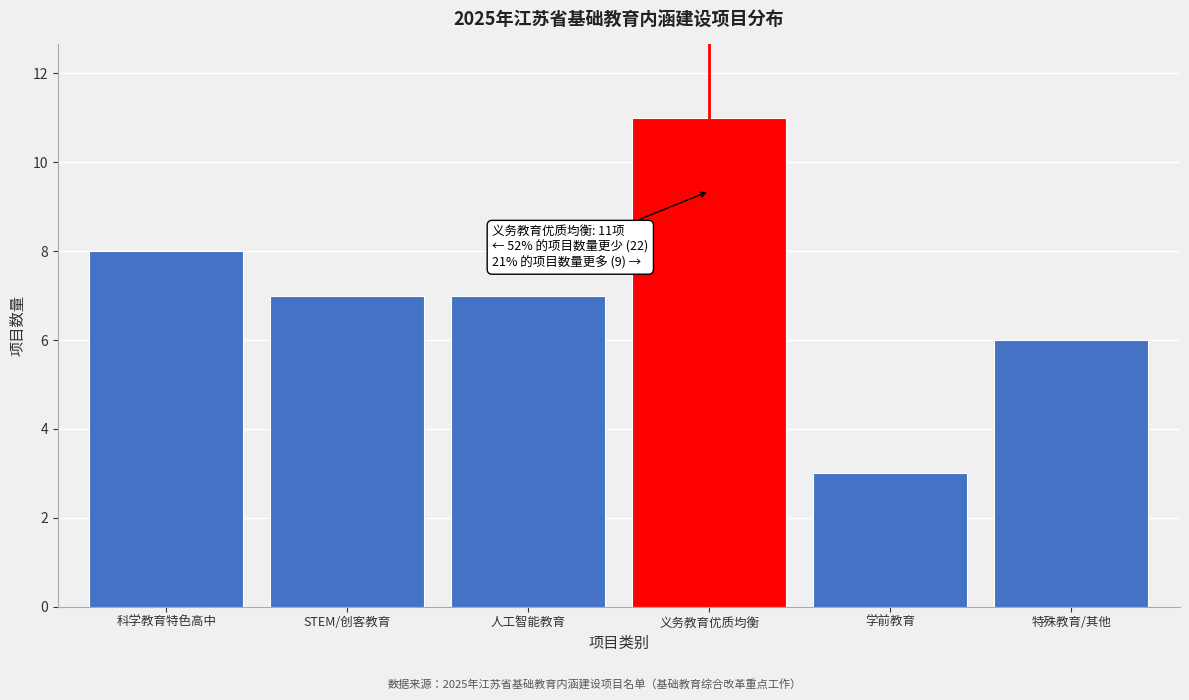

Reading left to right, list all the values displayed in this chart.

科学教育特色高中=8	STEM/创客教育=7	人工智能教育=7	义务教育优质均衡=11	学前教育=3	特殊教育/其他=6